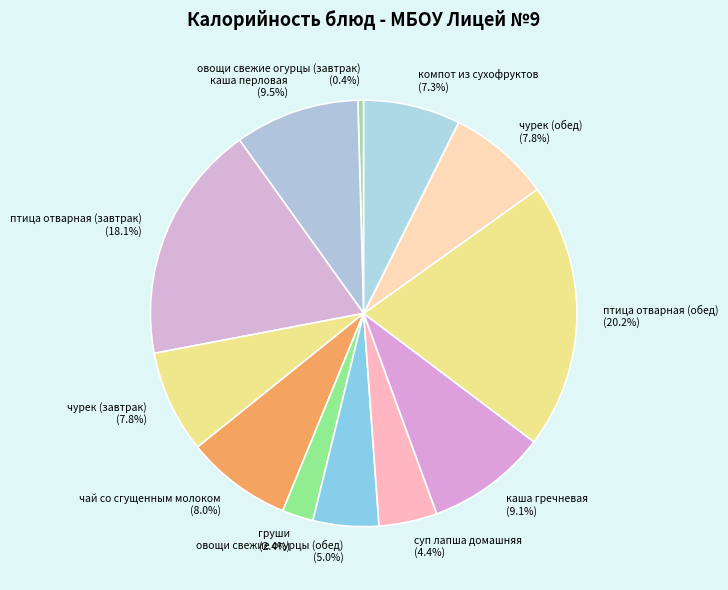

Which category has the smallest portion of the pie?

овощи свежие огурцы (завтрак)